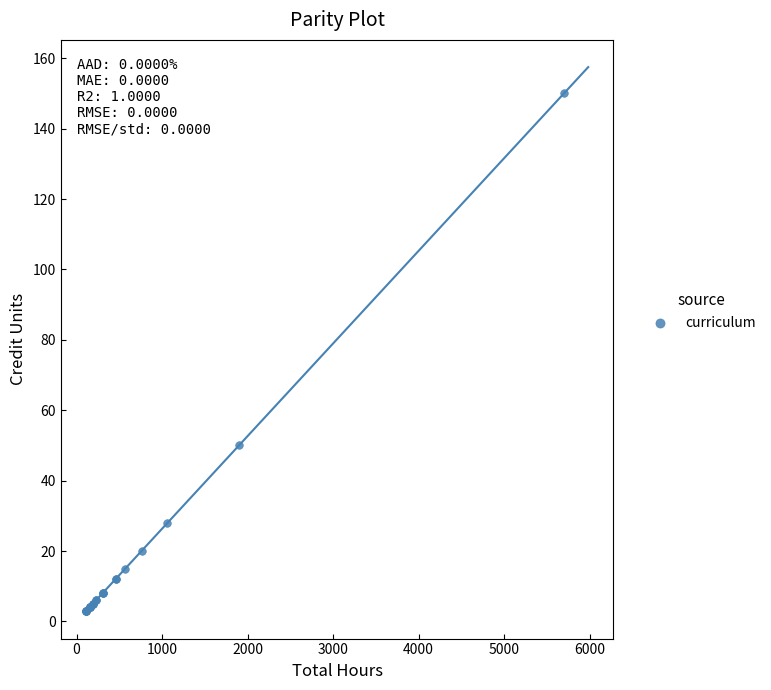

What Y value in the scatter plot is closest to 76?

50